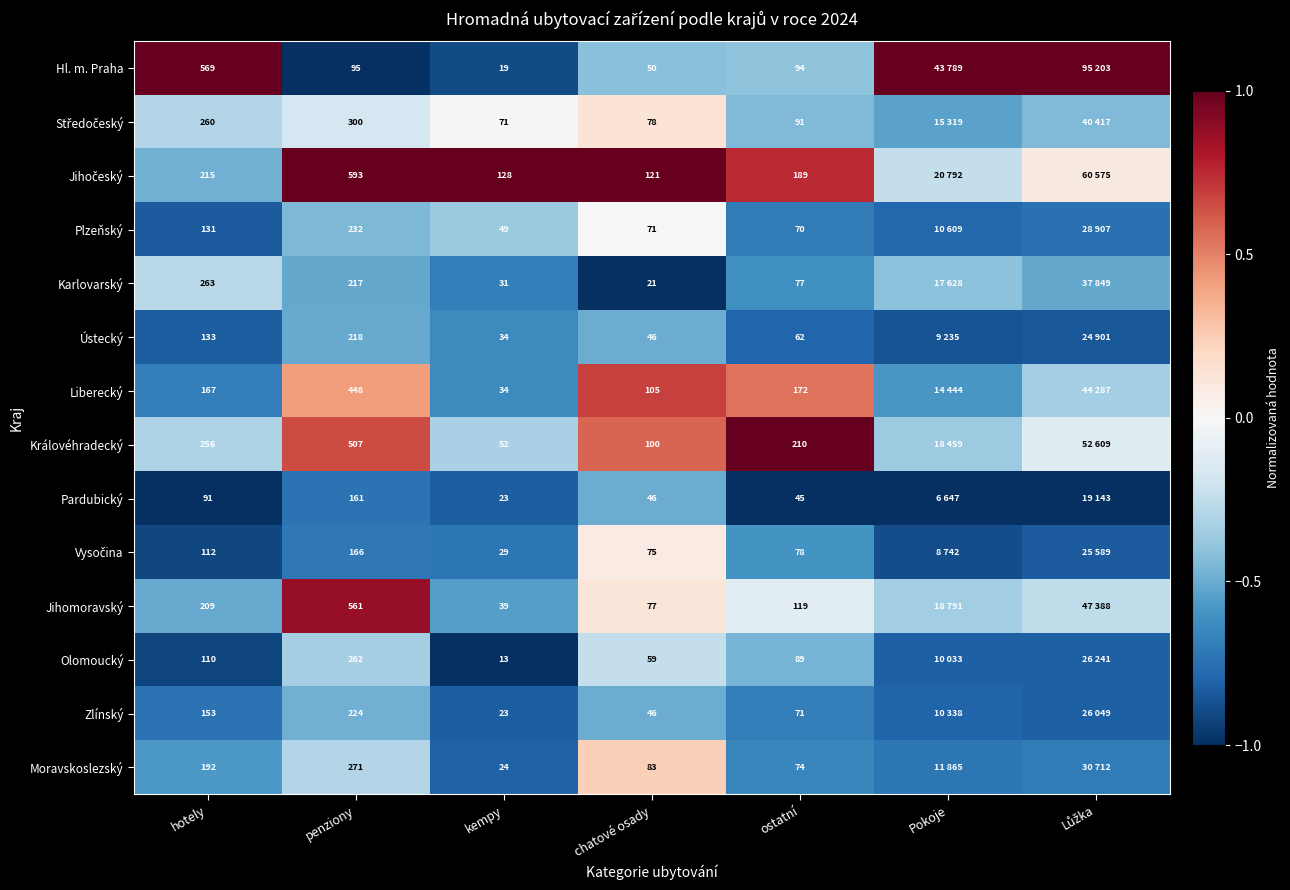

The Zlínský series shows -0.1 at chatové osady. True or false?

False